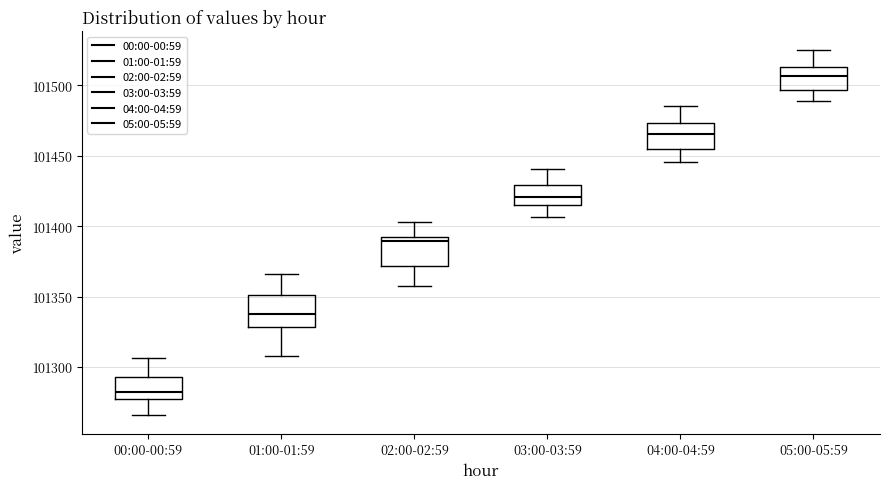

Reading left to right, read every box against the y-axis: the position of its median line, the range the box covers, and the ends of its whiskers. The values are not printed on the chart, so give them approximately, as read against the axis.

00:00-00:59: median 101280 (just above the box's lower edge), box 101280 to 101295, whiskers 101265 to 101305
01:00-01:59: median 101335, box 101330 to 101350, whiskers 101310 to 101365
02:00-02:59: median 101390 (just below the box's upper edge), box 101370 to 101390, whiskers 101355 to 101405
03:00-03:59: median 101420, box 101415 to 101430, whiskers 101405 to 101440
04:00-04:59: median 101465, box 101455 to 101475, whiskers 101445 to 101485
05:00-05:59: median 101505, box 101495 to 101515, whiskers 101490 to 101525